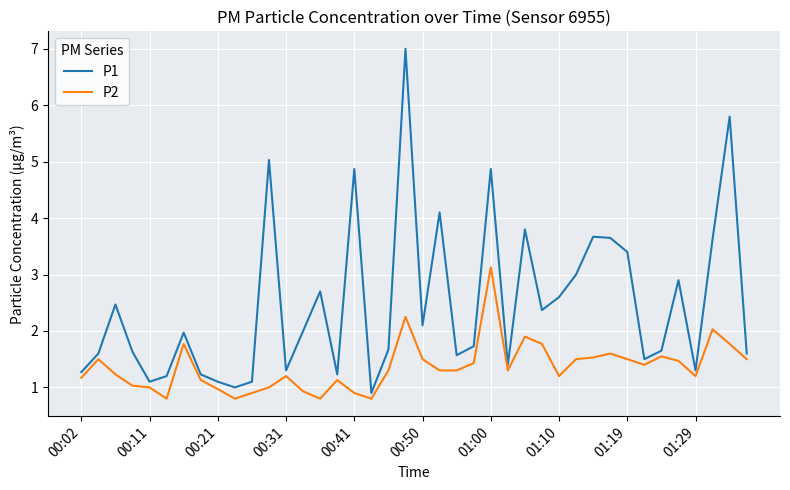

Which series has the largest total across all categories?

P1